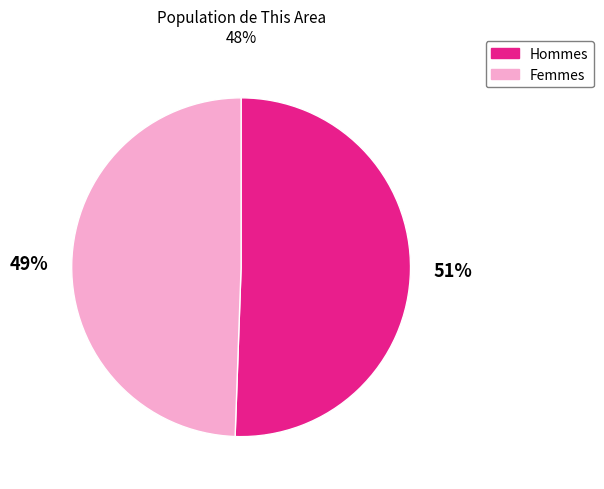

Is there any slice that represents more than half of the pie?

Yes